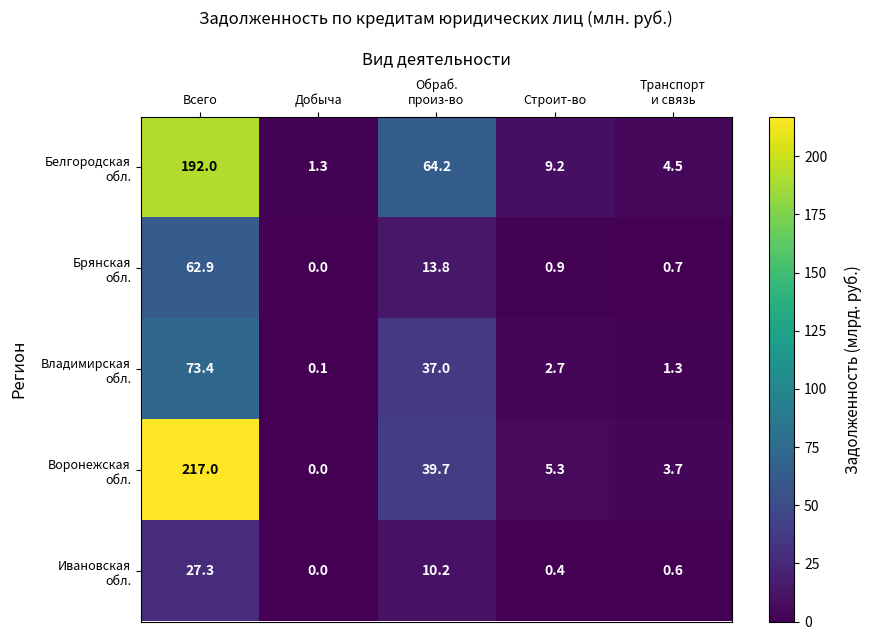

What is the difference between the highest and lowest values at Строит-во?

8.8